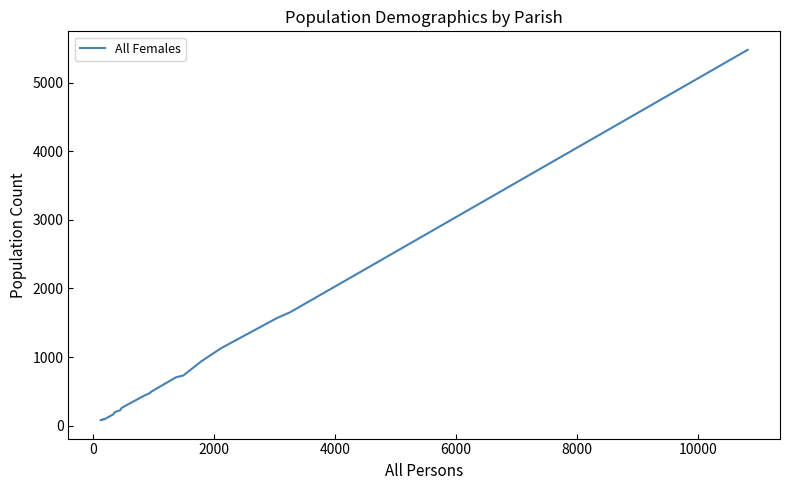

What is the greatest value displayed?

5482